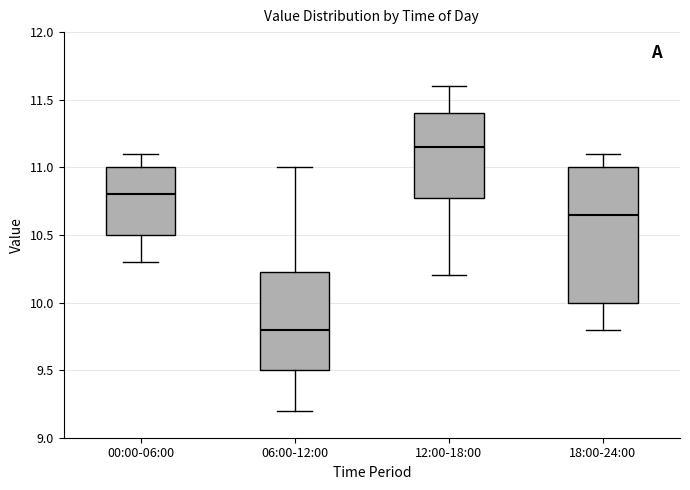

Reading left to right, transcribe this box plot: for each box, give where its median line is, the range the box spans, and where its two whiskers end, as read against the y-axis. The values are not printed on the chart, so give them approximately, as read against the axis.

00:00-06:00: median 10.80, box 10.50 to 11.00, whiskers 10.30 to 11.10
06:00-12:00: median 9.80, box 9.50 to 10.25, whiskers 9.20 to 11.00
12:00-18:00: median 11.15, box 10.80 to 11.40, whiskers 10.20 to 11.60
18:00-24:00: median 10.65, box 10.00 to 11.00, whiskers 9.80 to 11.10